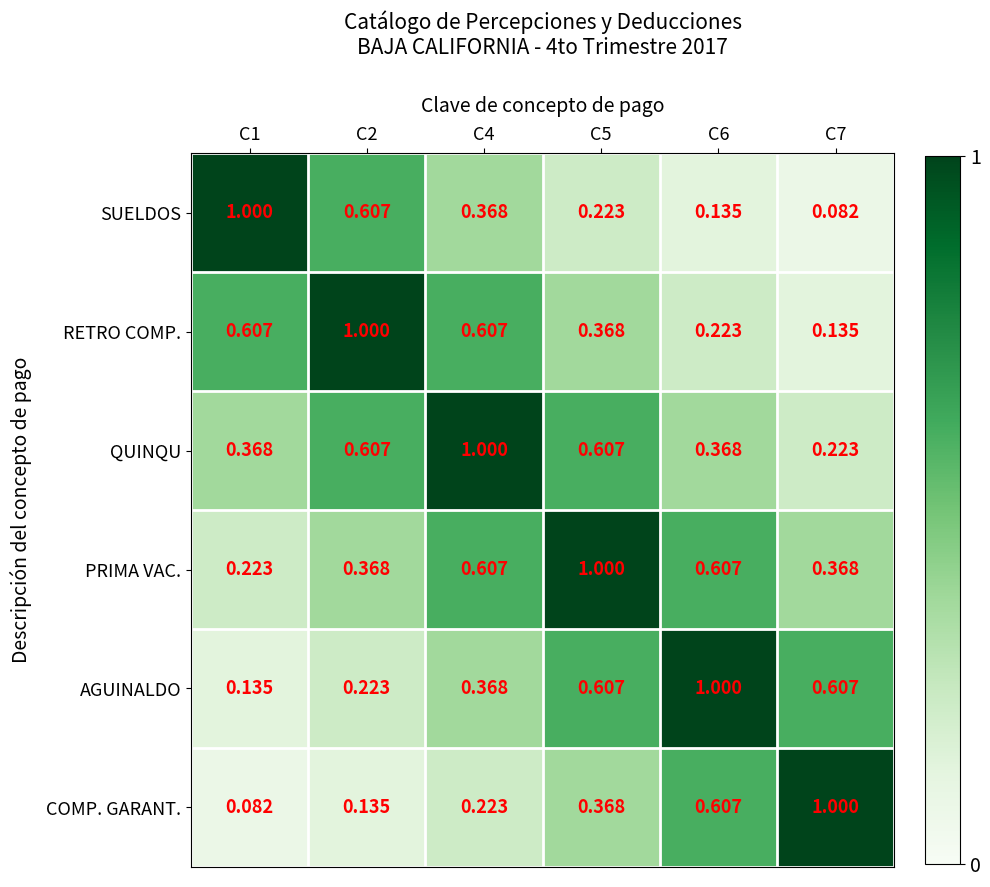

Is the value of COMP. GARANT. at C4 greater than the value of SUELDOS at C1?

No